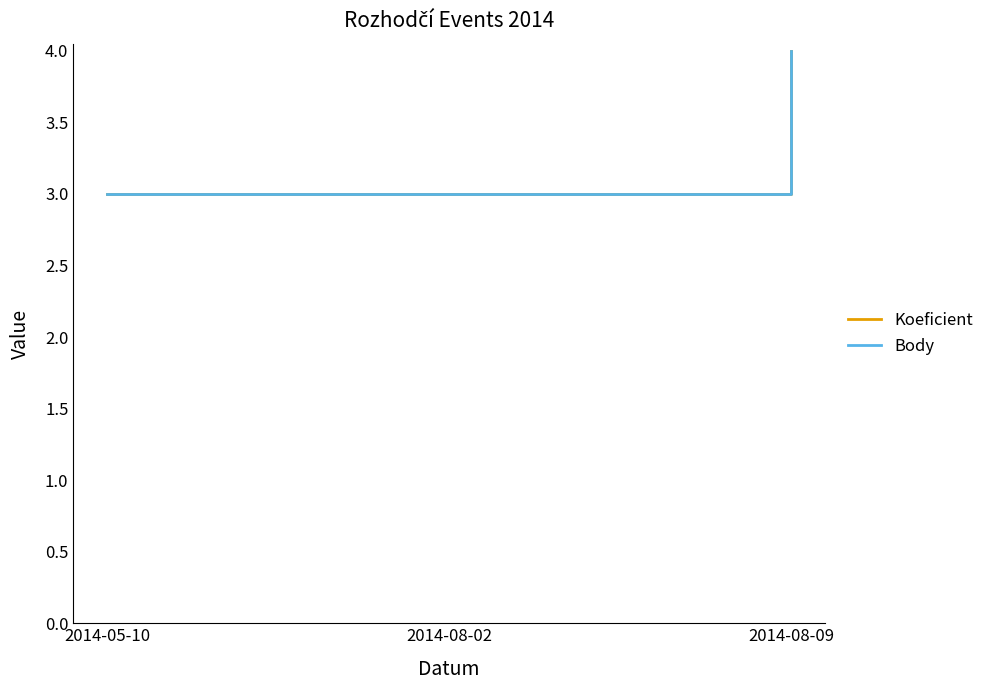

How many categories are shown in the chart?

3